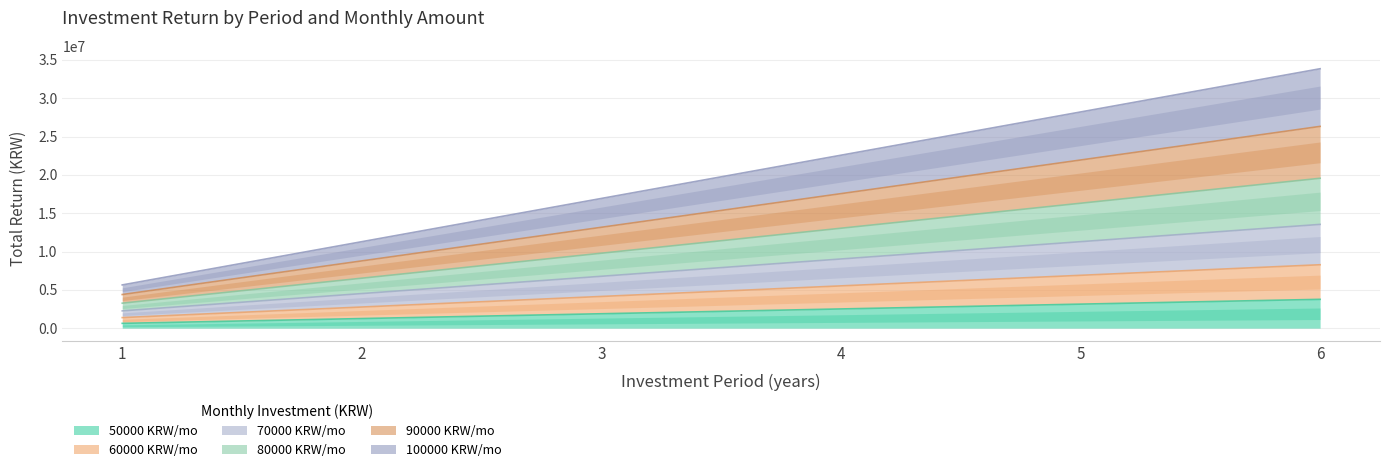

Which has a higher value, 4 or 5?

5